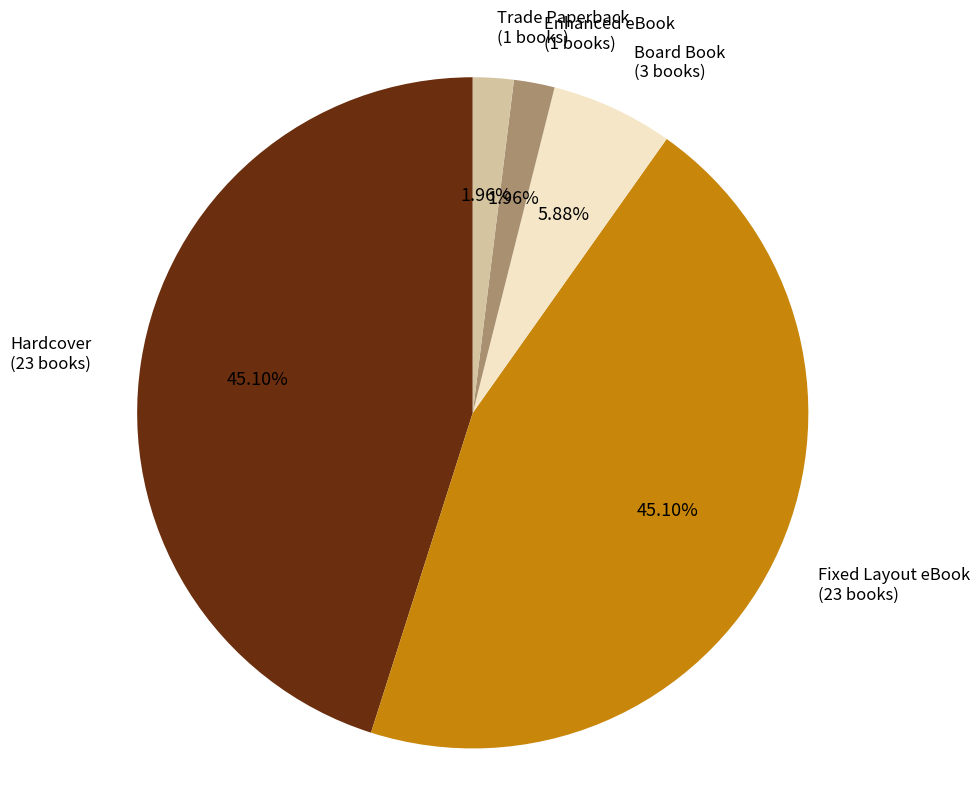

Is Board Book the majority of the pie?

No